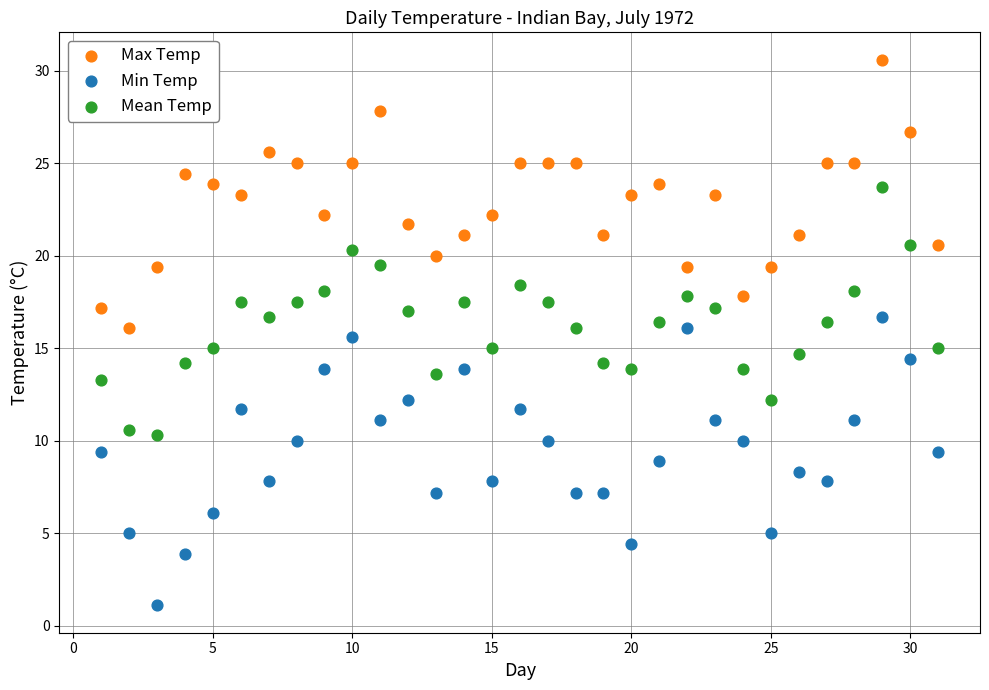

Across all data points, what is the range of X values (max minus min)?

30.0